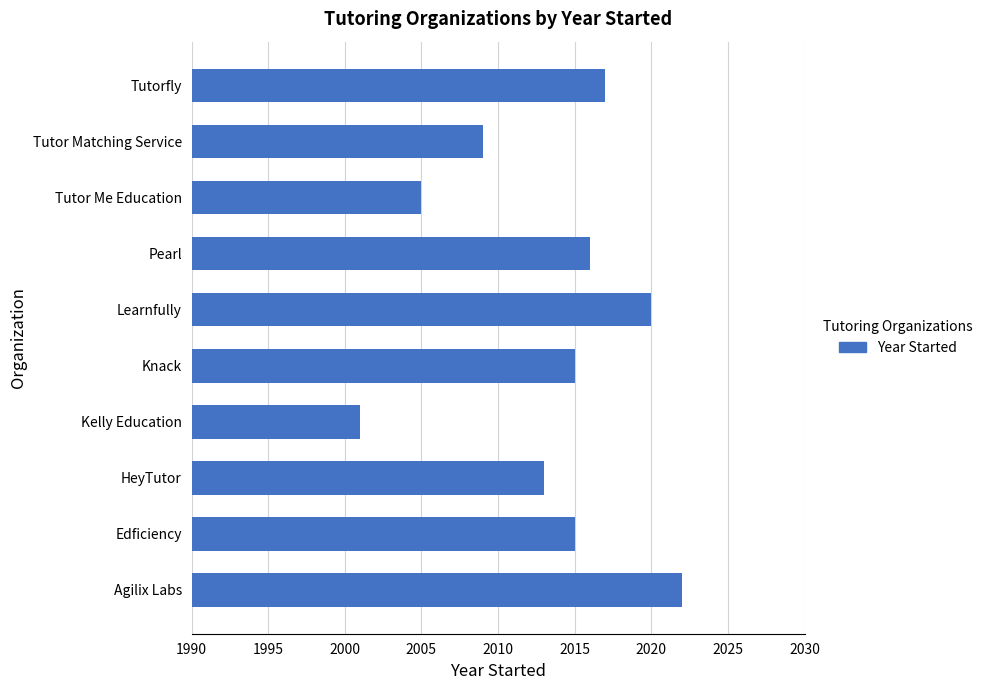

Which category has the highest value across all series?

Agilix Labs